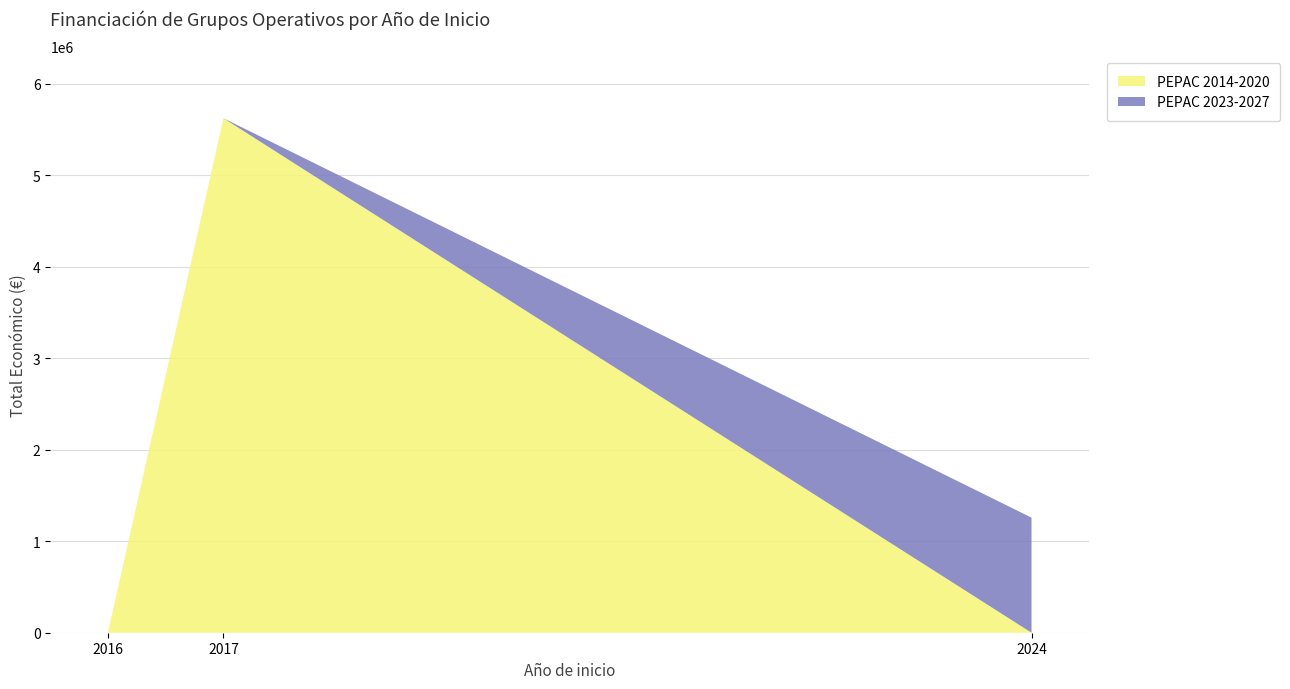

At which category is the sum across all series the highest?

2017